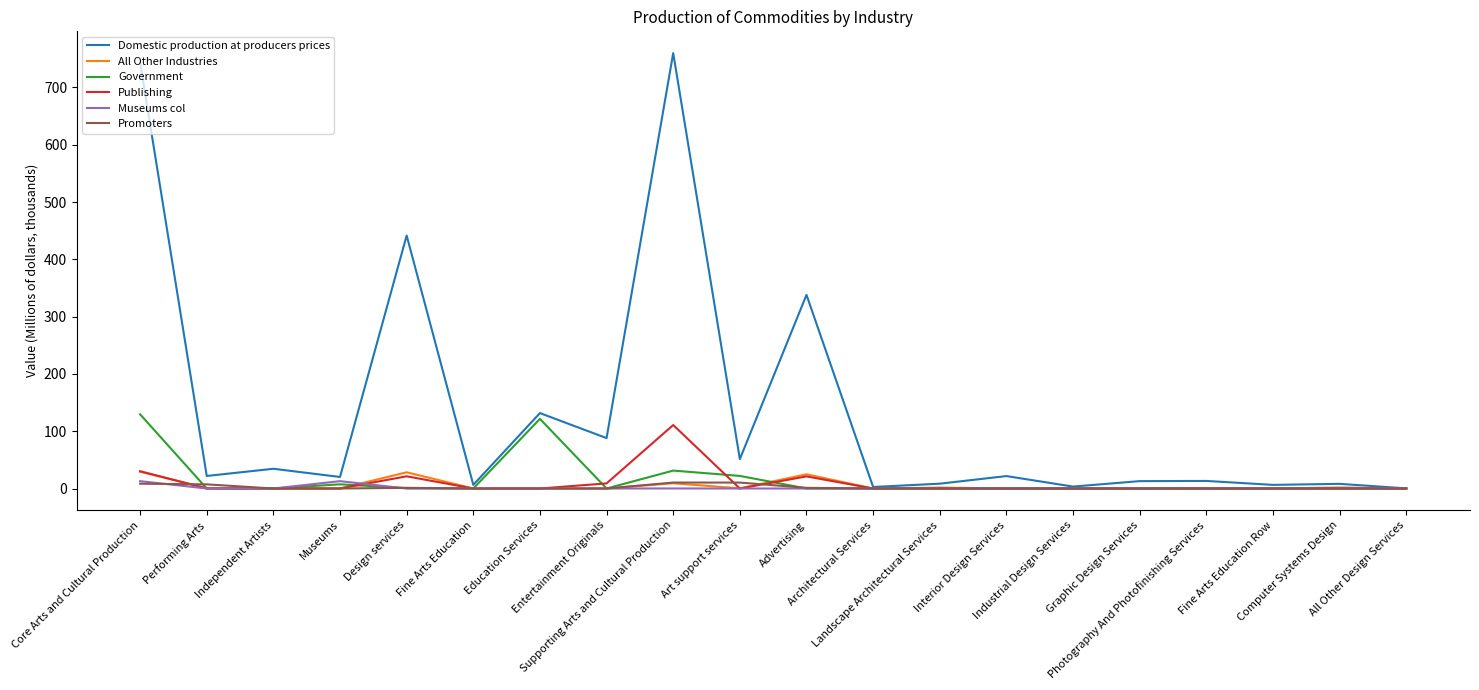

What is the highest value of the Government series?

129.5